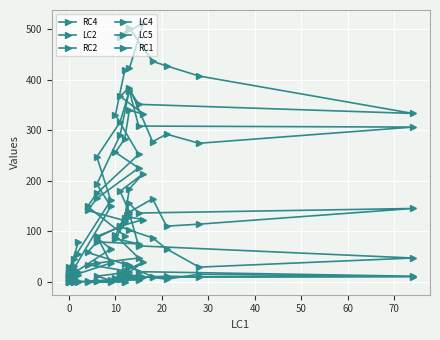

What is the label of the 9th point from the left?

70